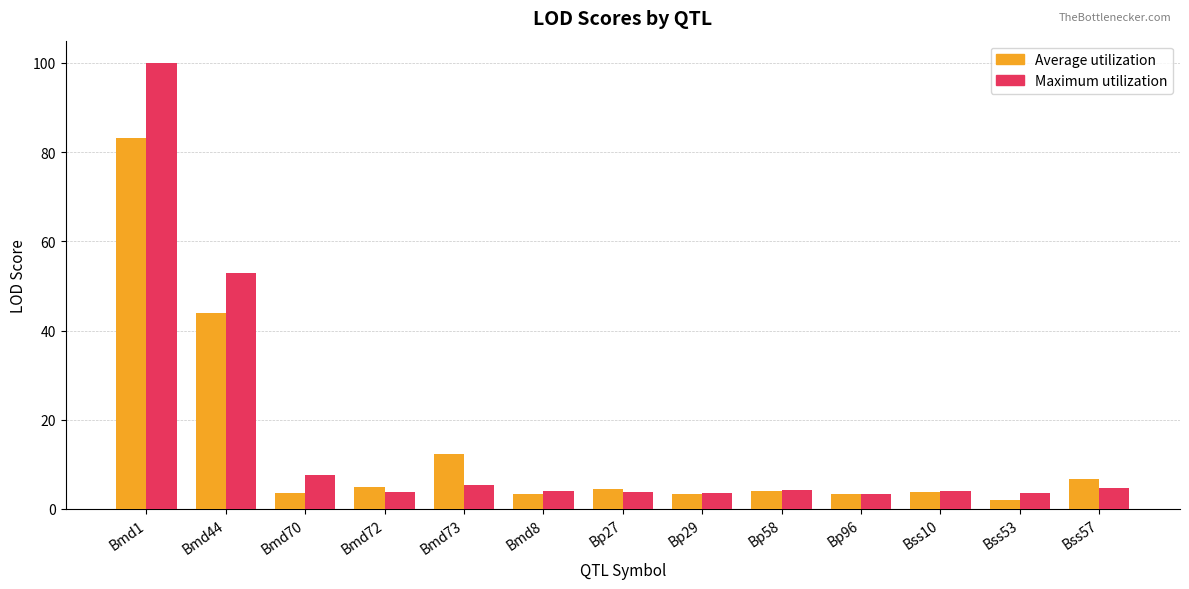

What is the approximate value of Maximum utilization at Bss10?

4.1